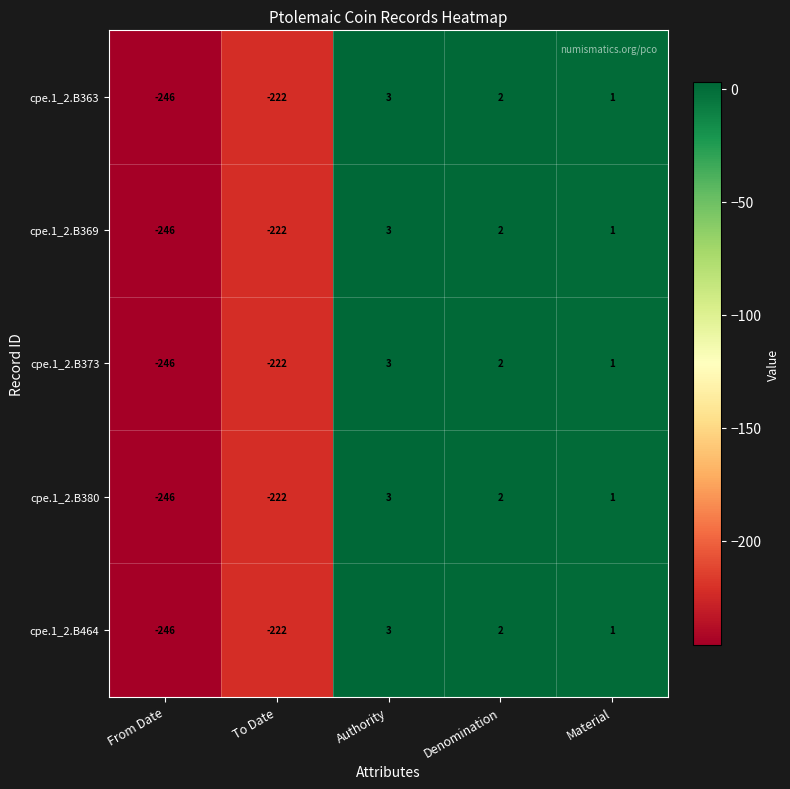

Rank the categories by cpe.1_2.B464 value from highest to lowest.

Authority, Denomination, Material, To Date, From Date